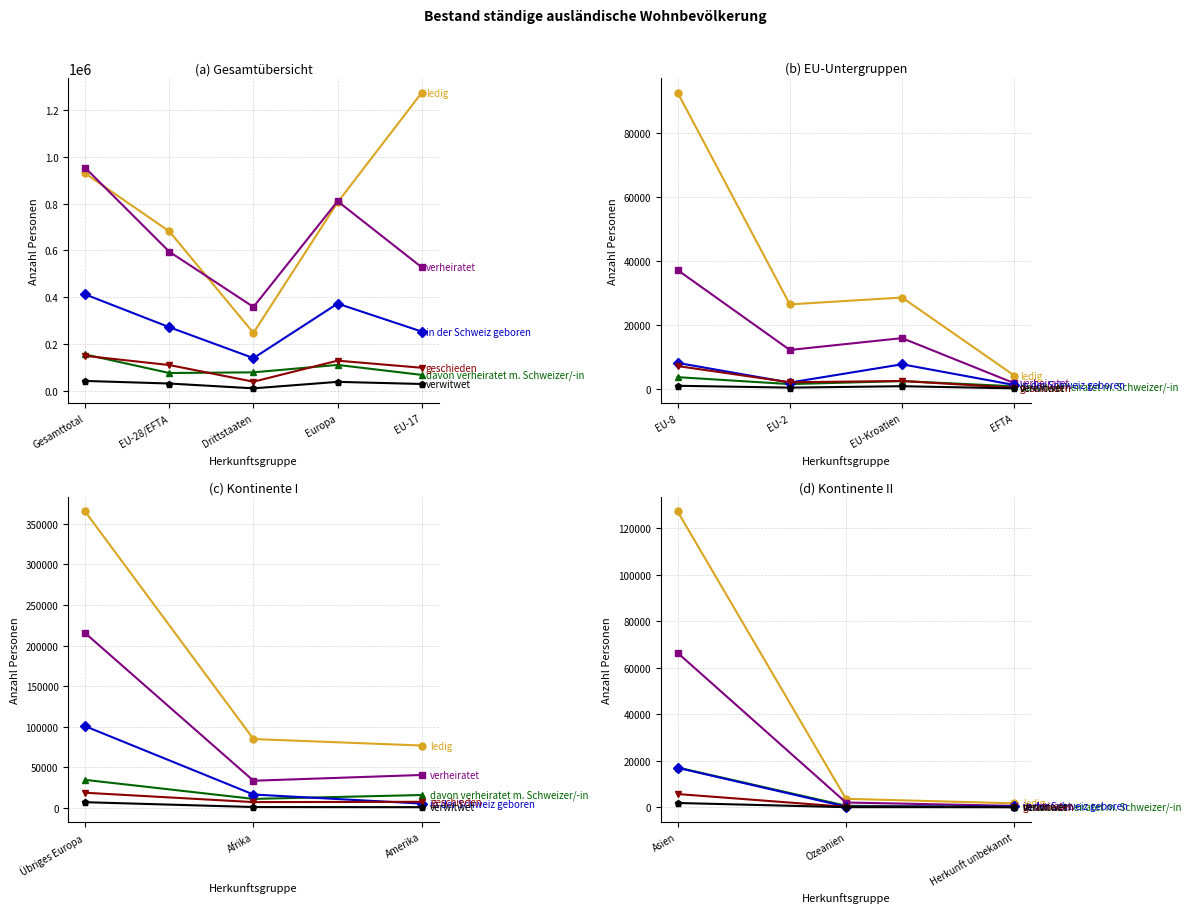

Between Ozeanien and Herkunft unbekannt, which series saw the biggest shift?

ledig